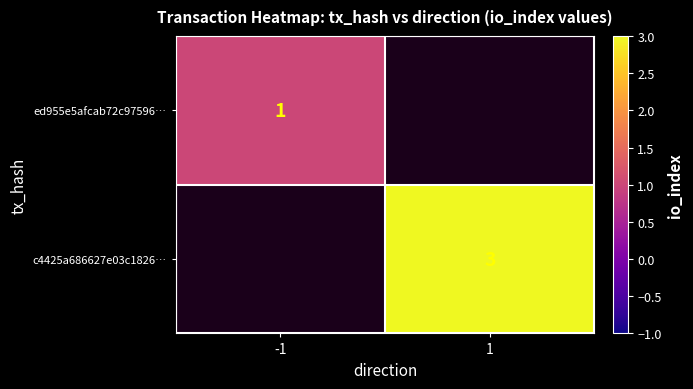

Is the value of ed955e5afcab72c97596… at -1 greater than the value of c4425a686627e03c1826… at 1?

No